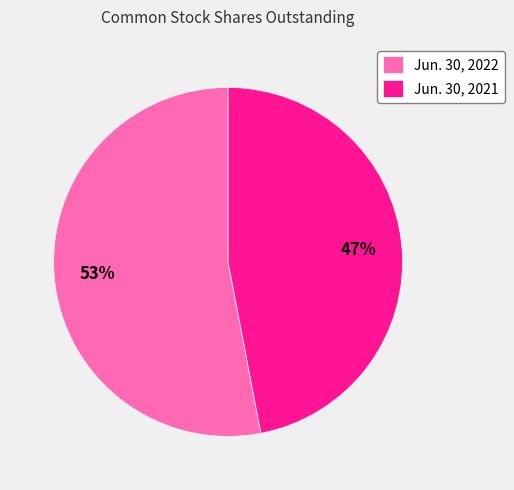

To the nearest percent, what percentage of the pie is Jun. 30, 2022?

53%